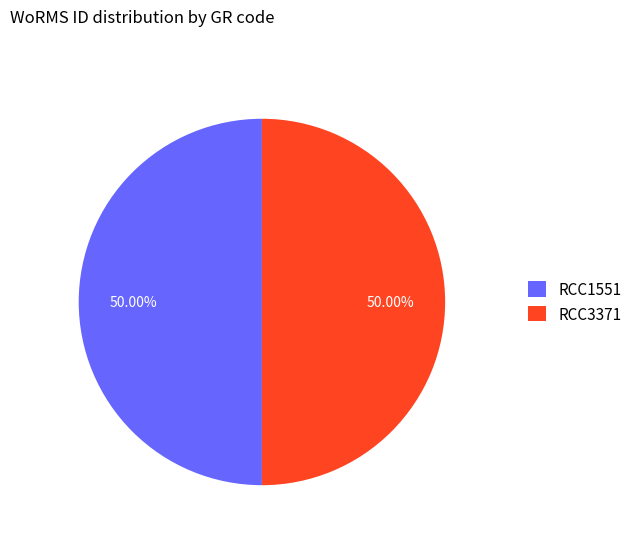

Which slice is the largest?

RCC3371